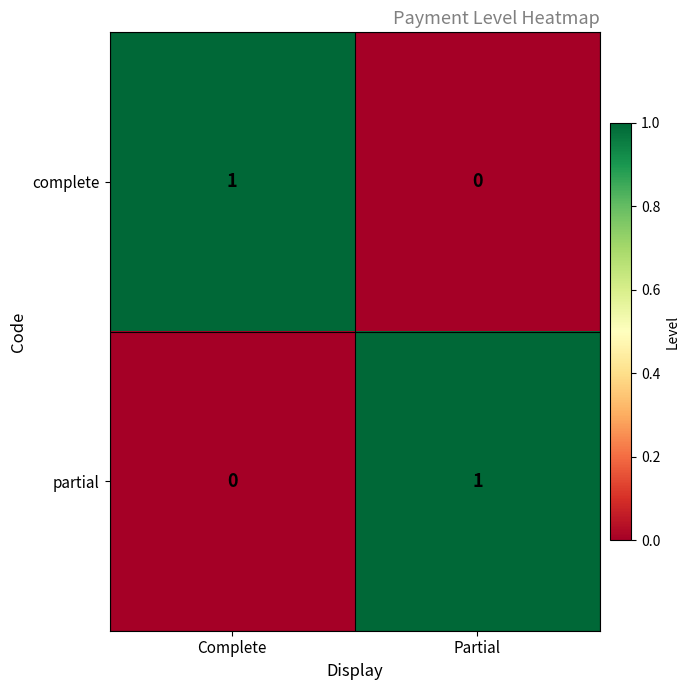

Where is complete nearest to the value 0?

Partial